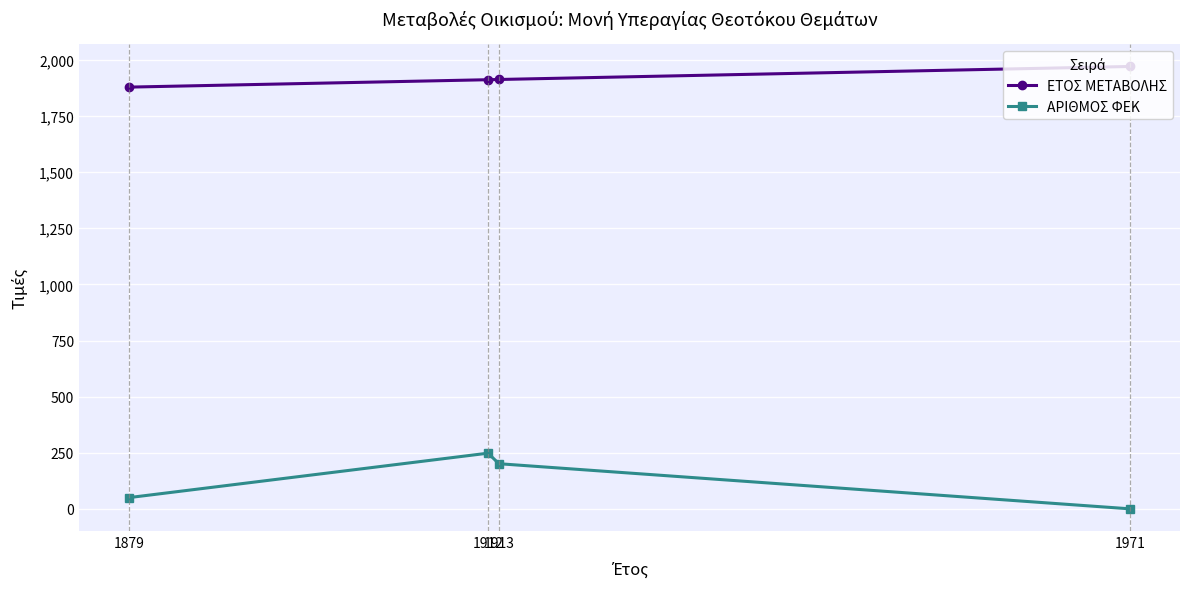

What is the difference between the ΑΡΙΘΜΟΣ ΦΕΚ values at 1912 and 1913?

47